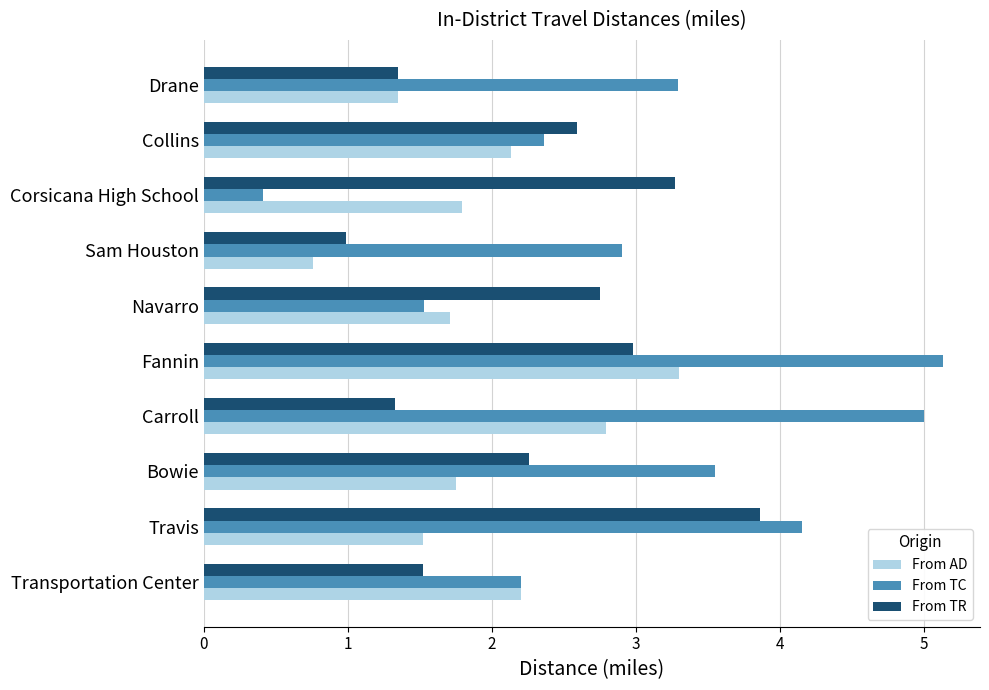

True or false: From AD has a value of 2.8 at Navarro.

False